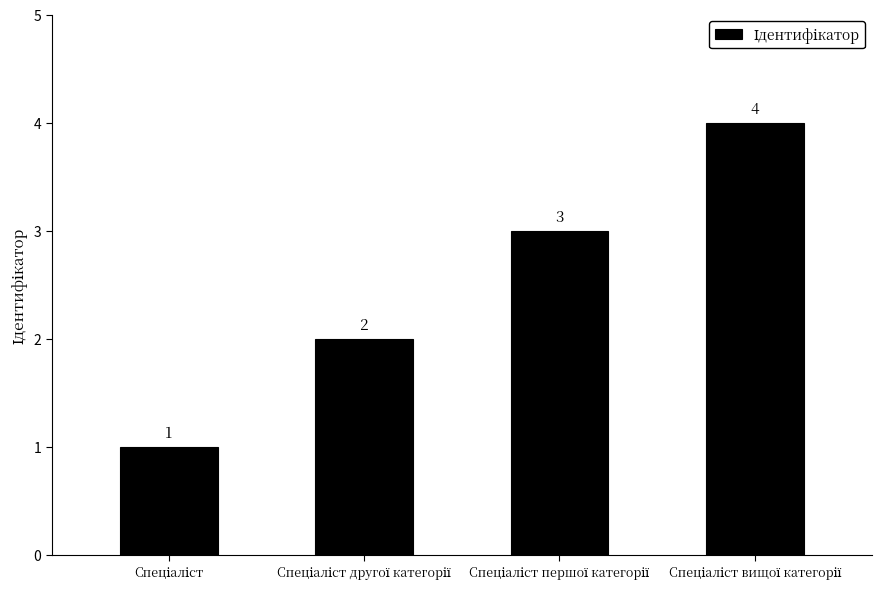

What is the maximum value shown in the chart?

4